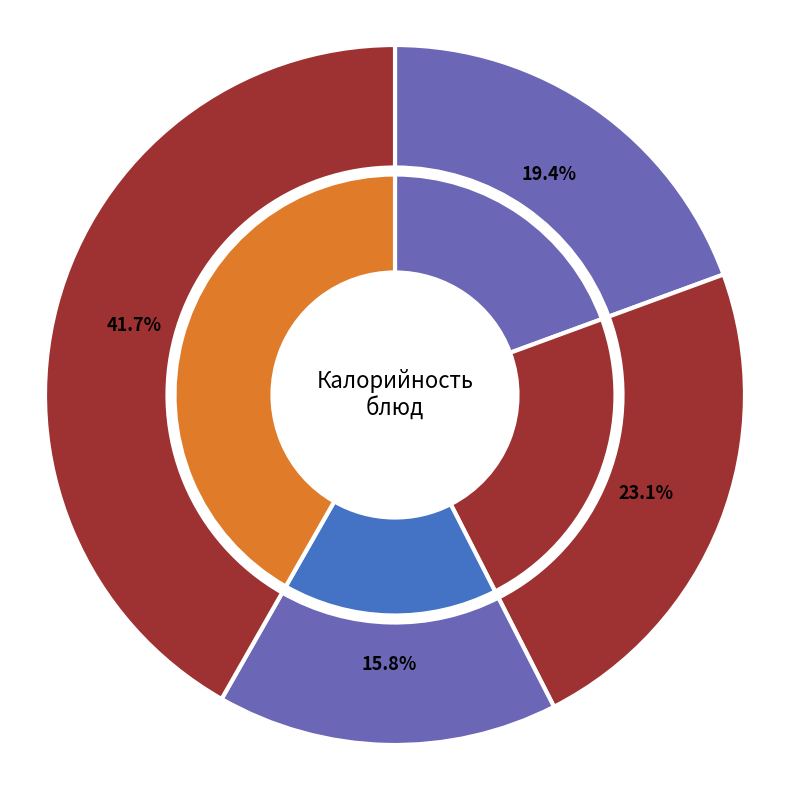

To the nearest percent, what portion does Масло сливочное порциями represent?

5%